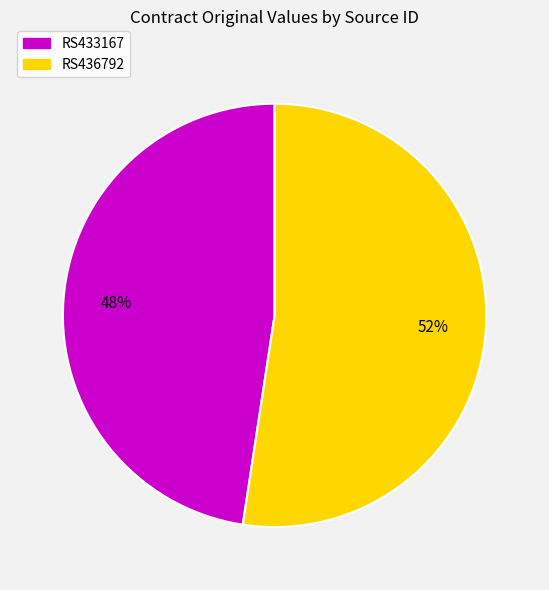

Is the sum of RS436792 and RS433167 greater than half?

Yes